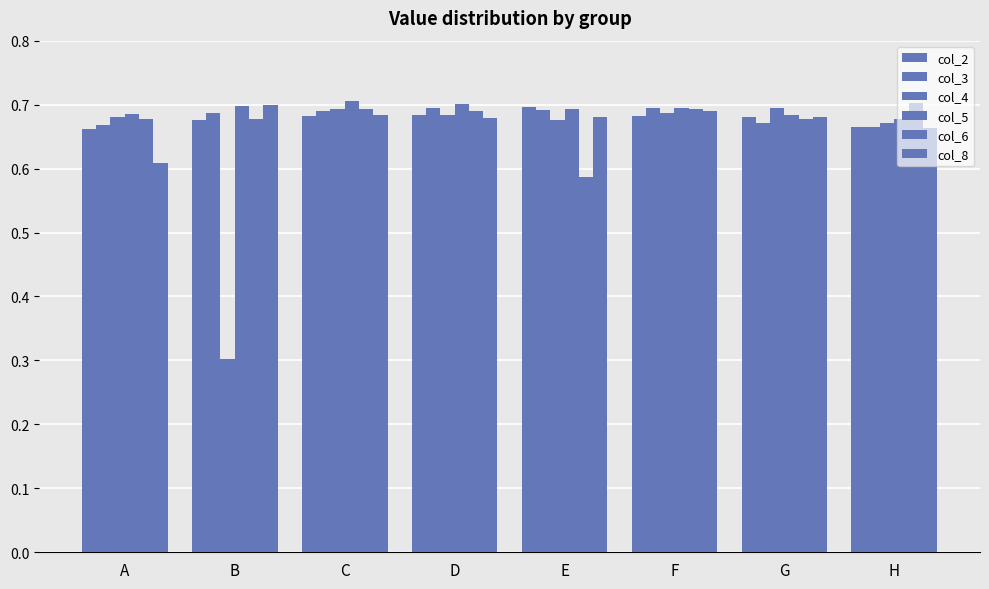

List the labels in order of col_2 value, smallest first.

A, H, B, G, F, C, D, E